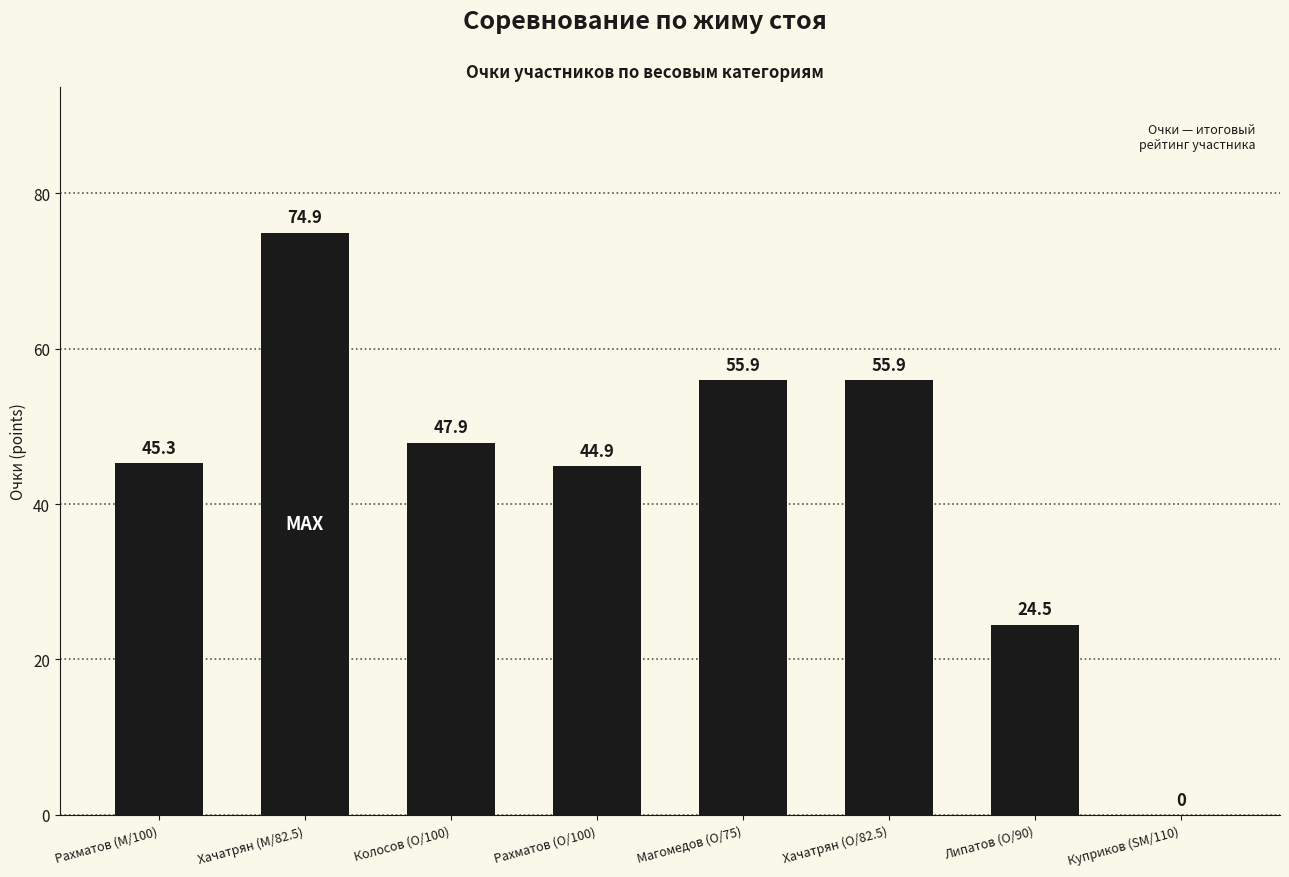

Reading left to right, what are all the values shown in this chart?

45.3	74.9	47.9	44.9	55.9	55.9	24.5	0.0